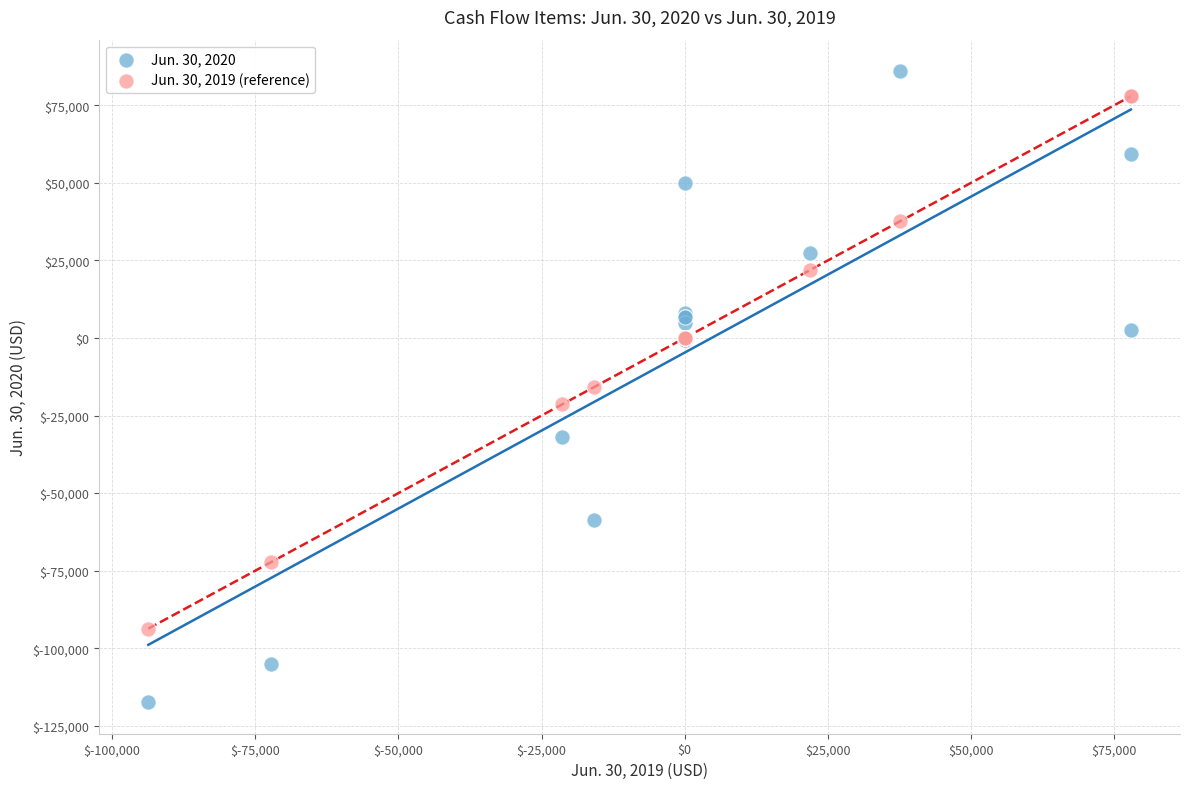

What is the X range (max minus min) for the scatter plot?

171582